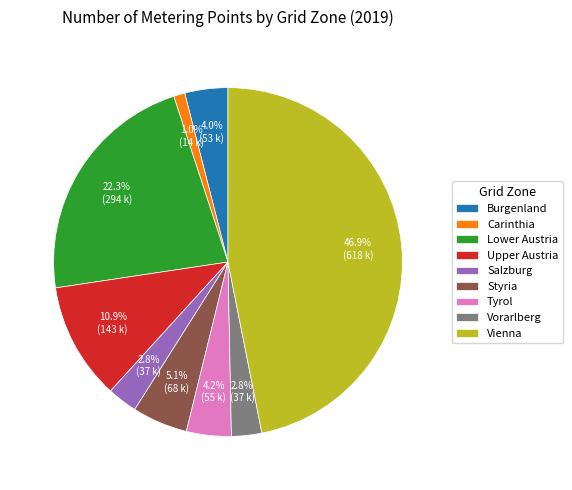

Is the sum of Vorarlberg and Carinthia greater than half?

No